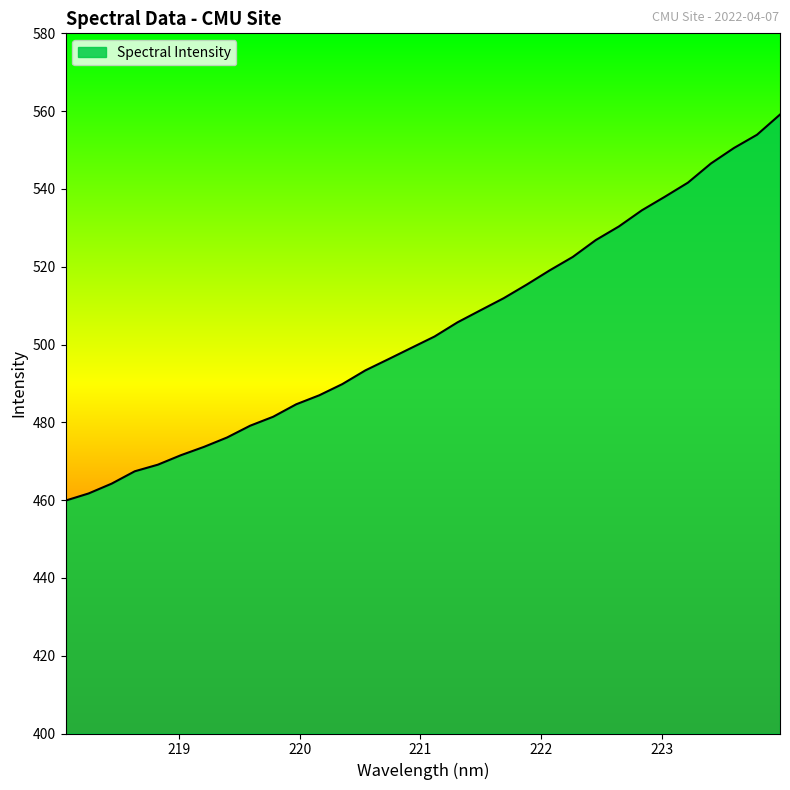

What is the maximum value shown in the chart?

559.1